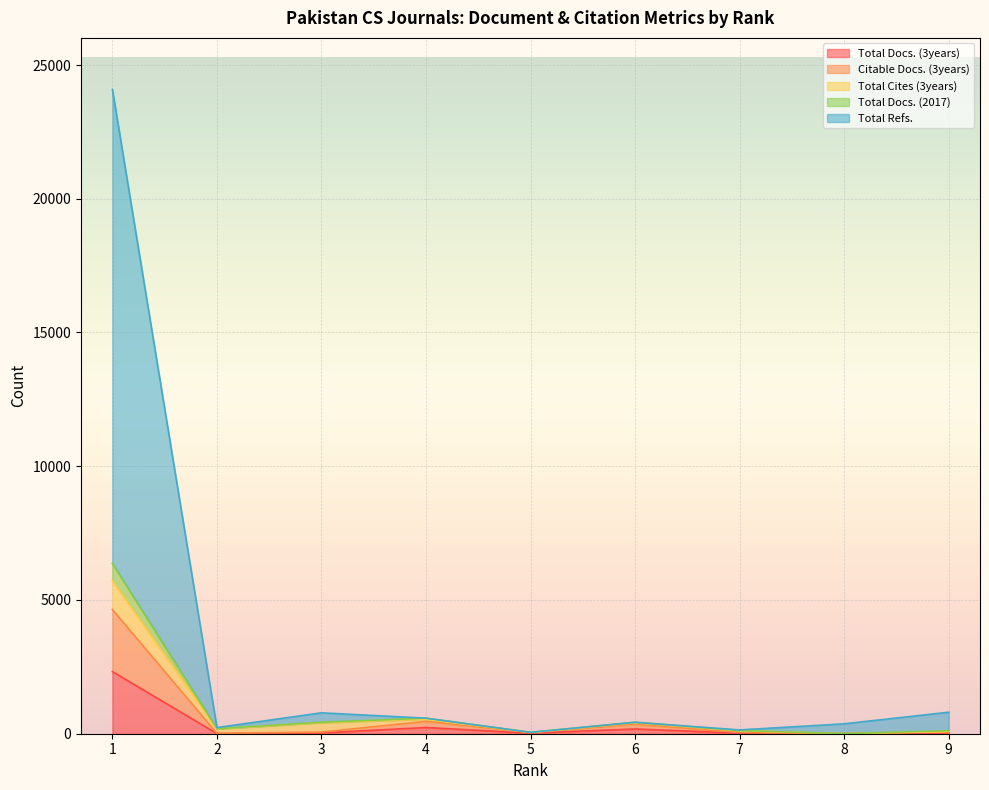

Does the chart display data point markers on the line(s)?

No